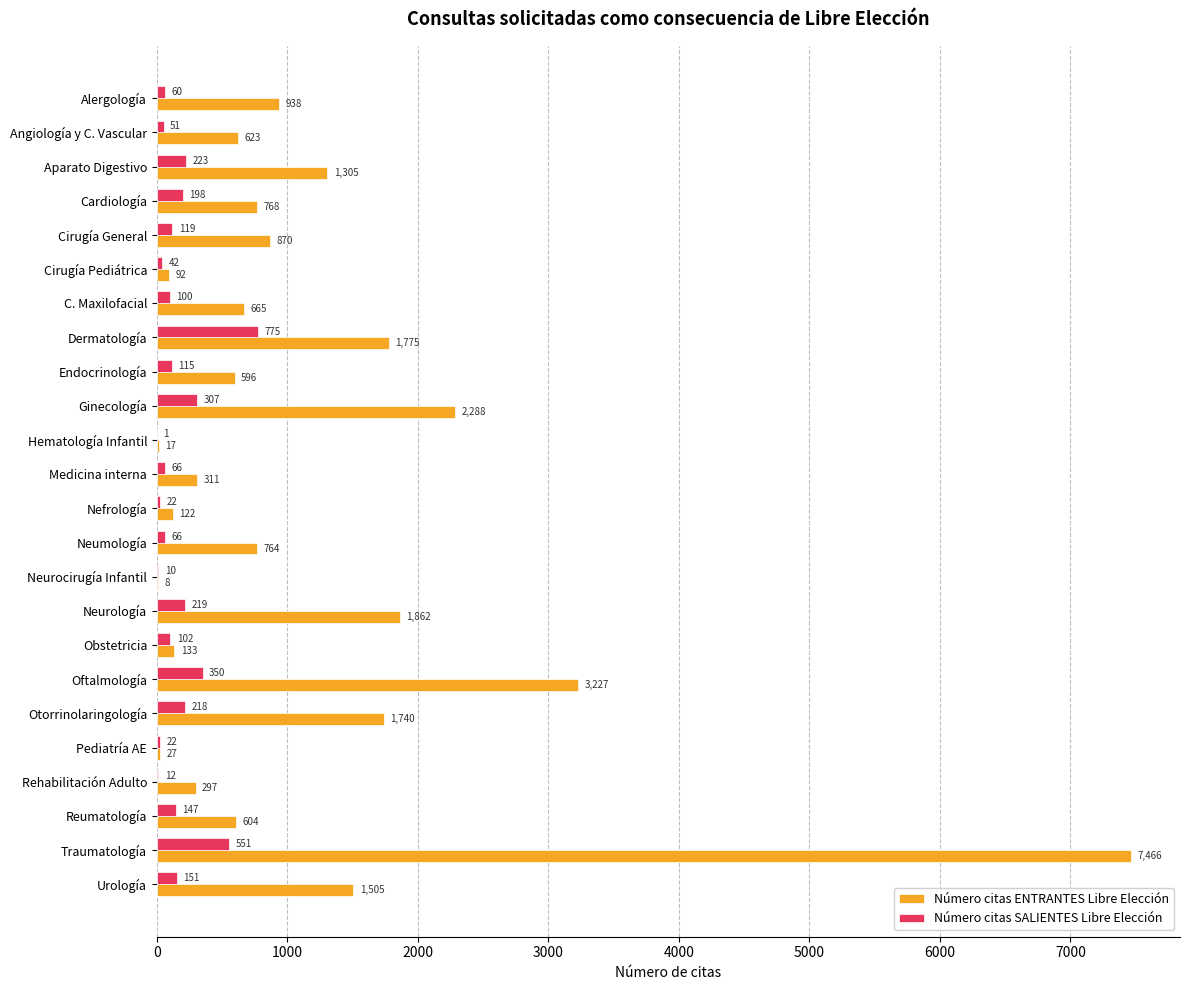

The Número citas SALIENTES Libre Elección series shows 10 at Neurocirugía Infantil. True or false?

True